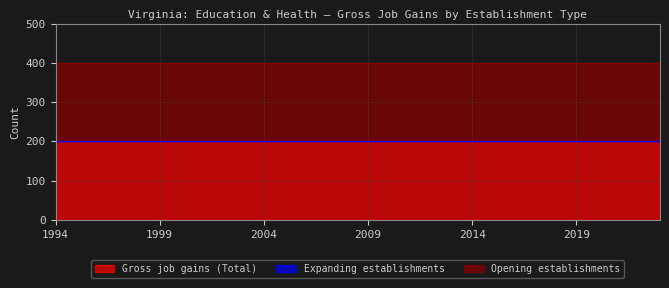

Which series has the largest total across all categories?

Gross job gains (Total)